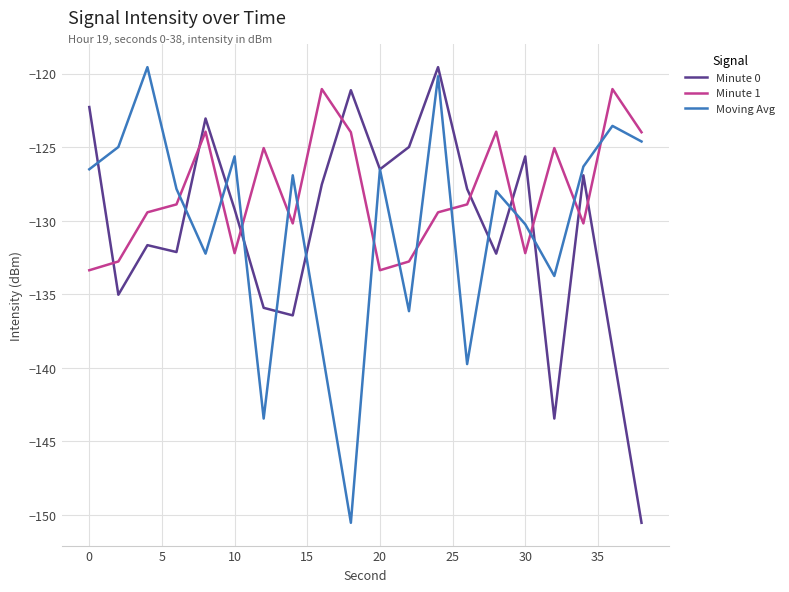

Which series ends up on top after the final intersection of Moving Avg and Minute 0?

Moving Avg